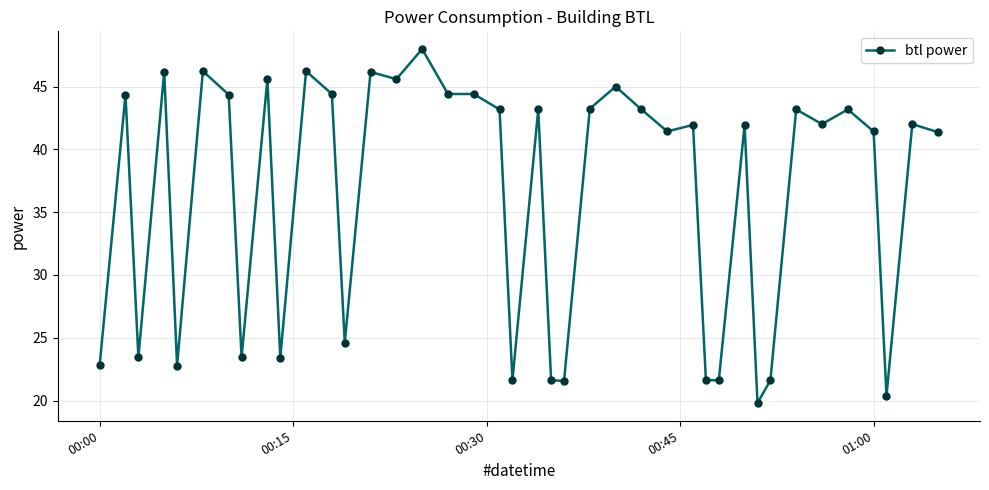

What is the value of the 22nd point from the left?

21.6